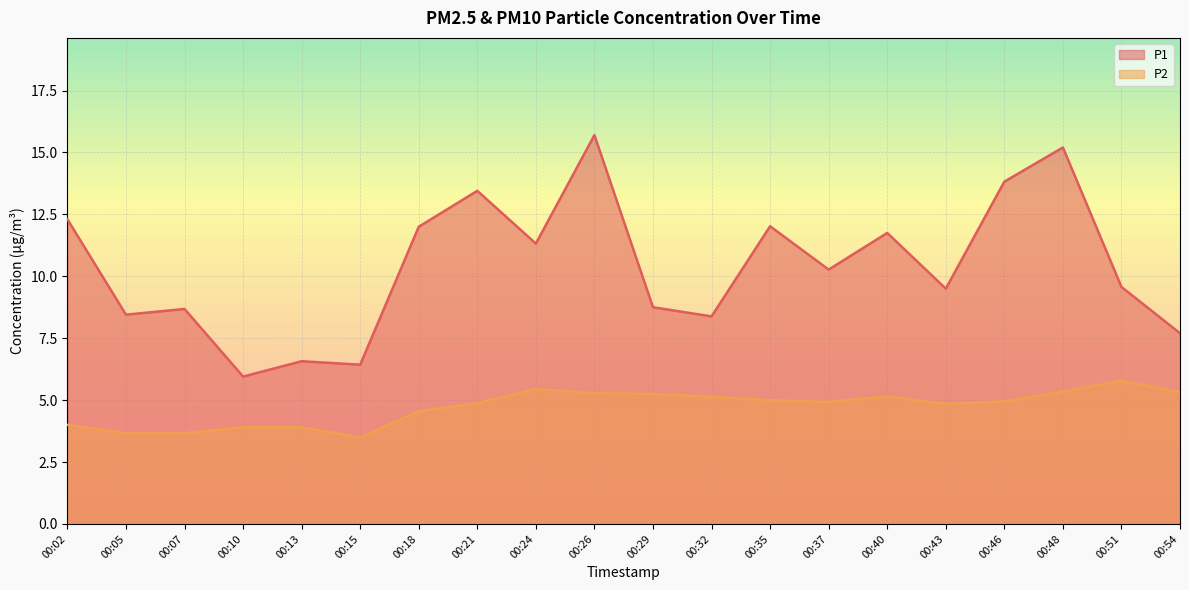

What is the value of the P1 point at the 15th from the left?

11.8